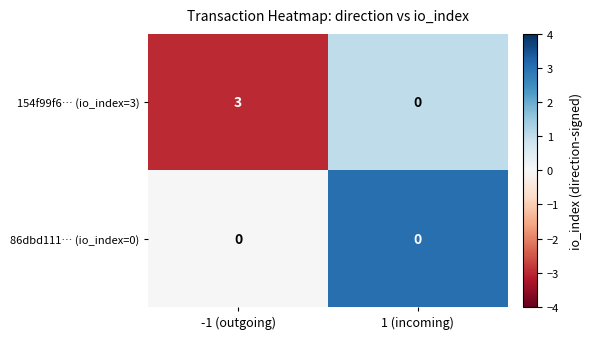

Which series has the largest total across all categories?

154f99f6… (io_index=3)